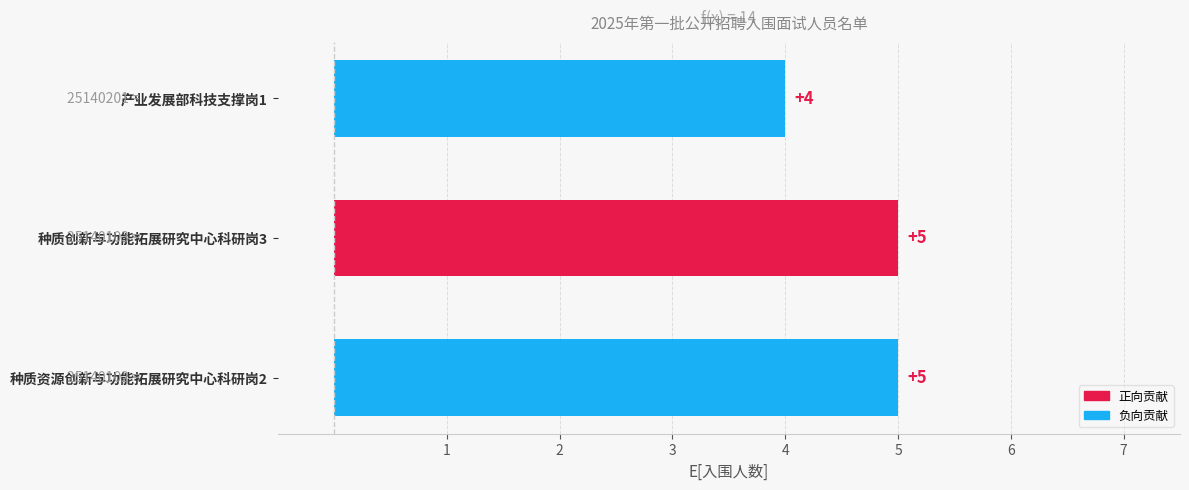

What is the maximum value shown in the chart?

5